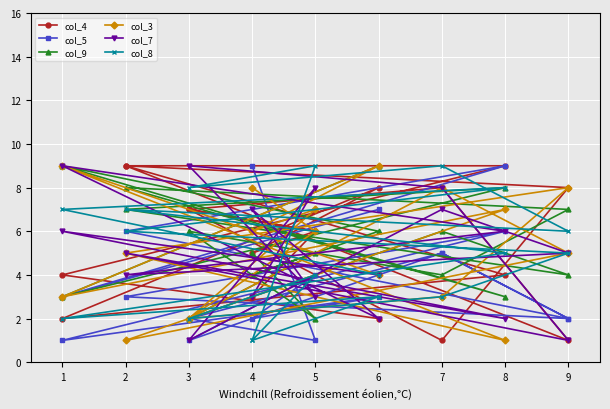

Is this an area chart (filled region under the line)?

No